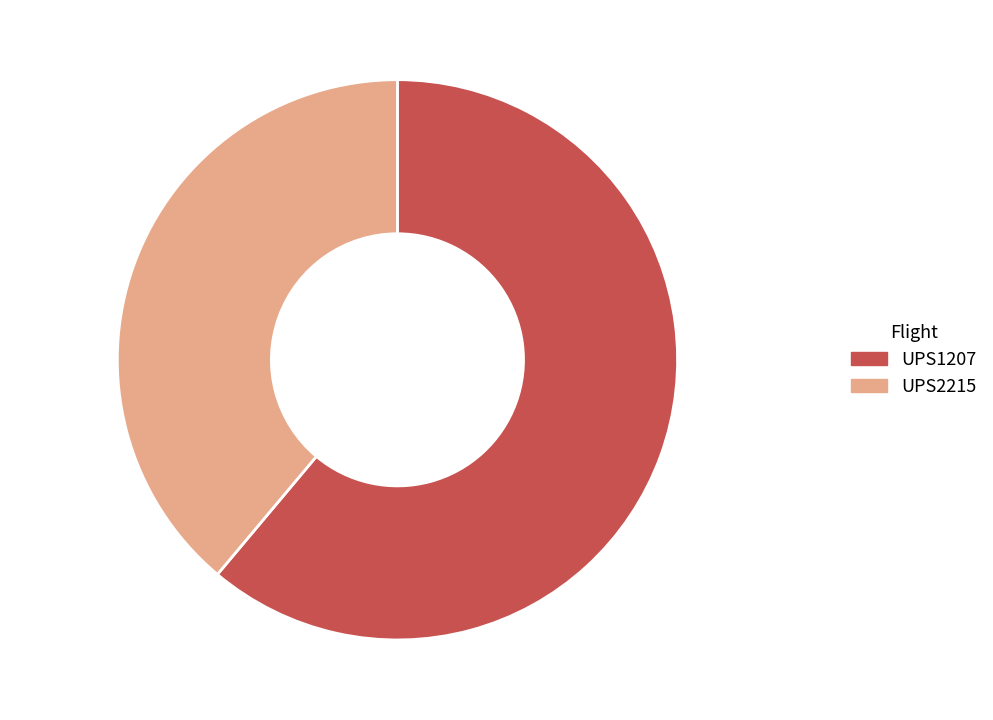

To the nearest percent, what percentage of the pie is UPS2215?

39%